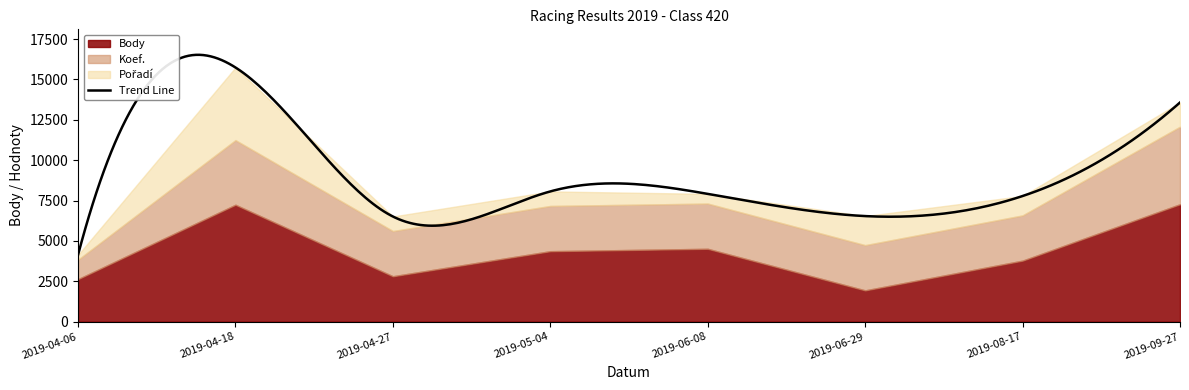

The Koef. series shows 5 at 2019-04-06. True or false?

False